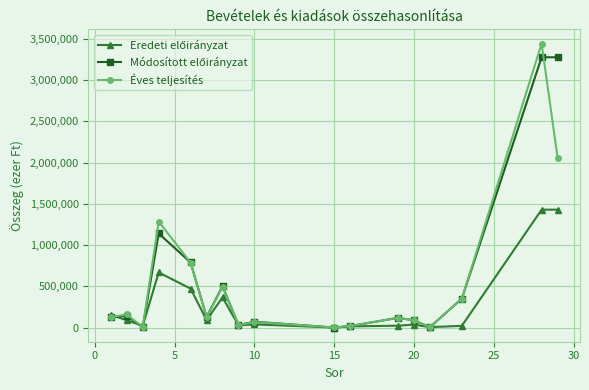

Which series has the widest spread of values?

Éves teljesítés